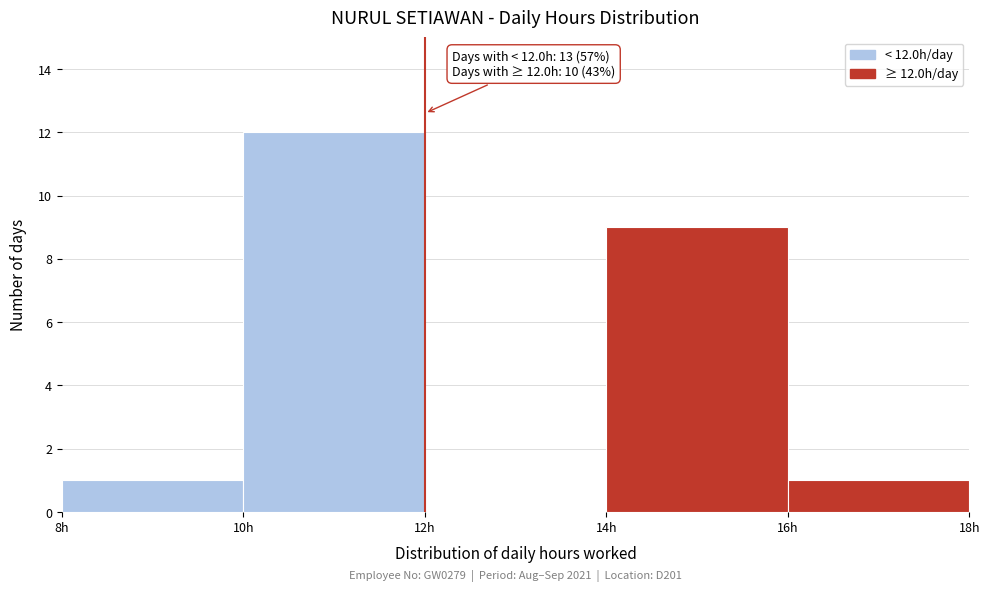

Over which range of the x-axis is the bar tallest?

10 to 12